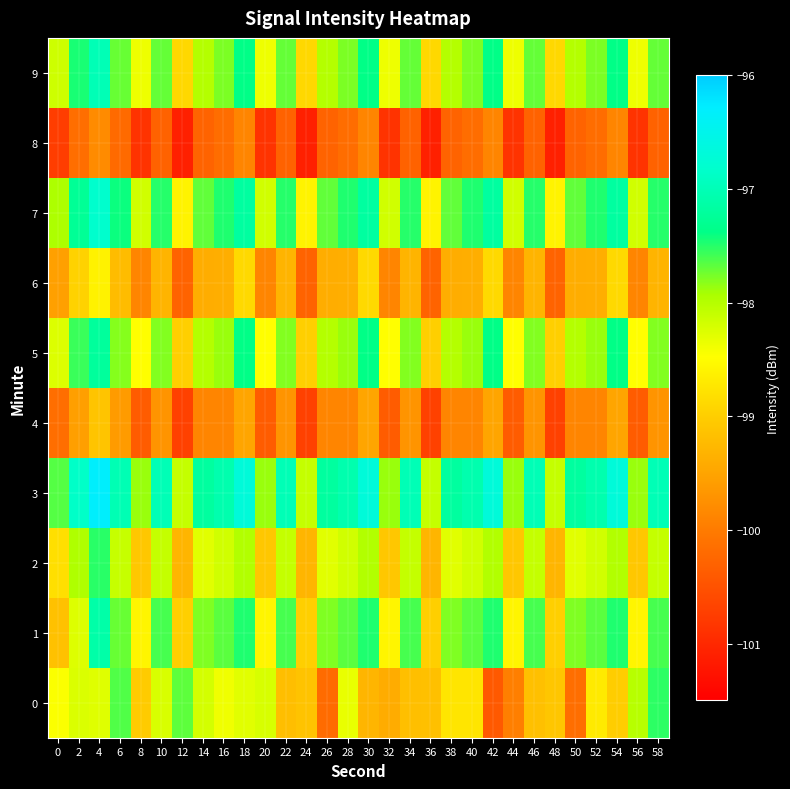

How many categories are shown in the chart?

30